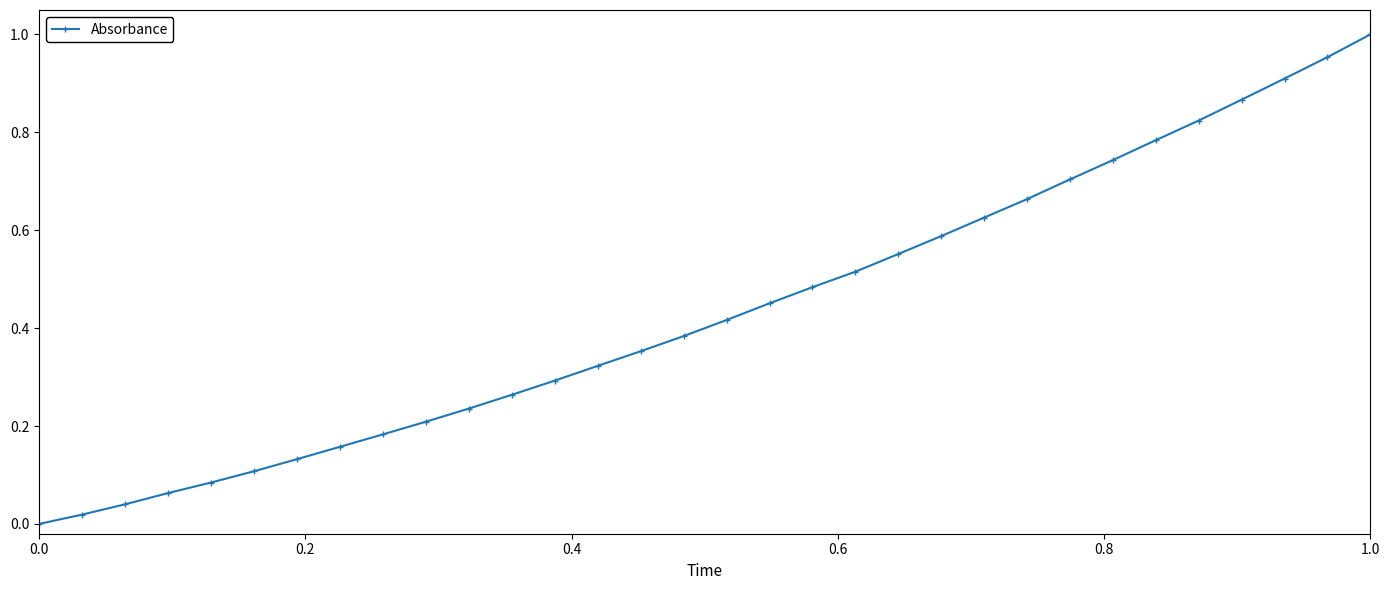

True or false: the data has more than 2 interior local peaks.

False